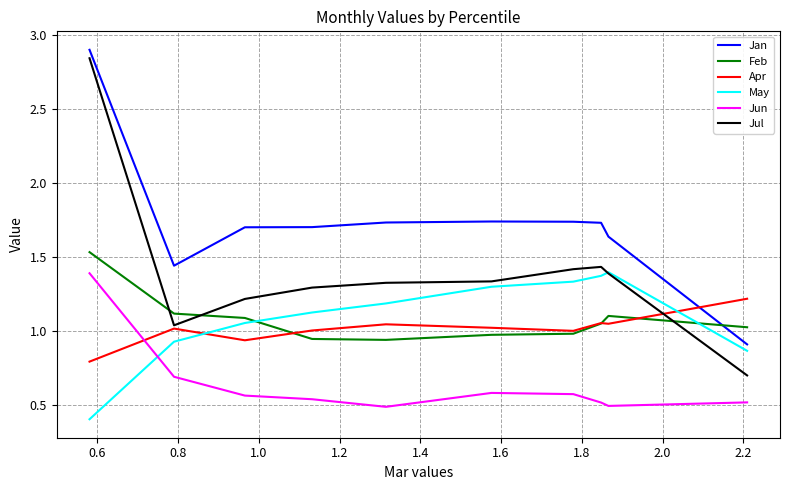

True or false: Jan and Jun cross at least once.

False